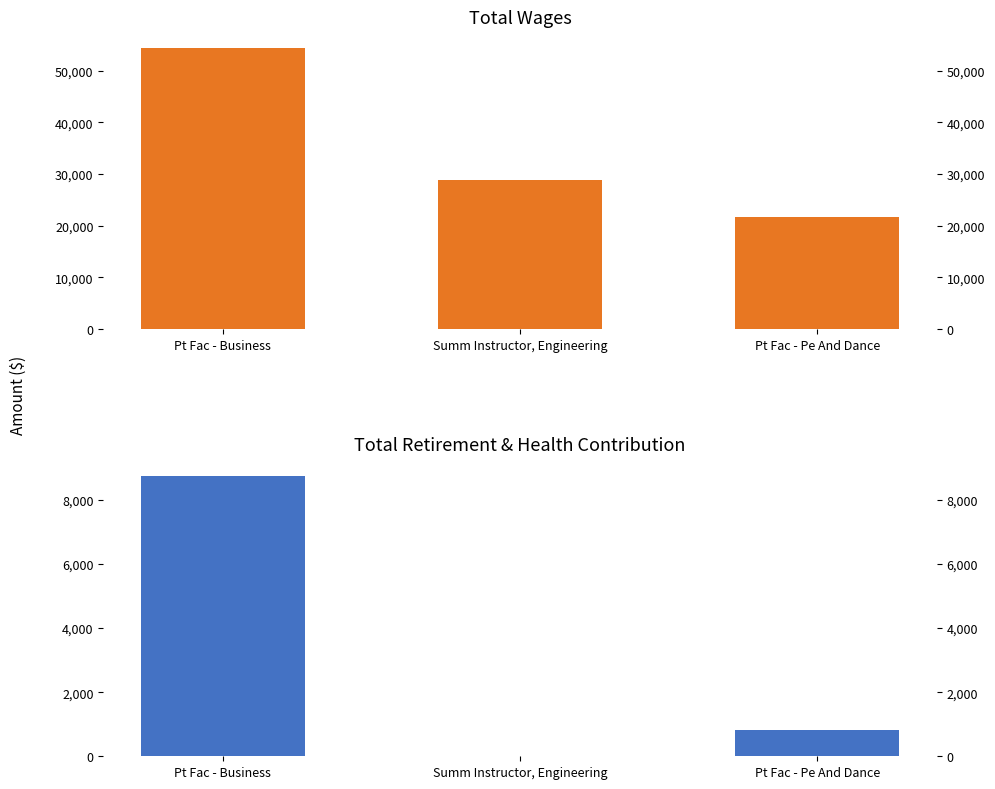

How many bars are there in total?

6